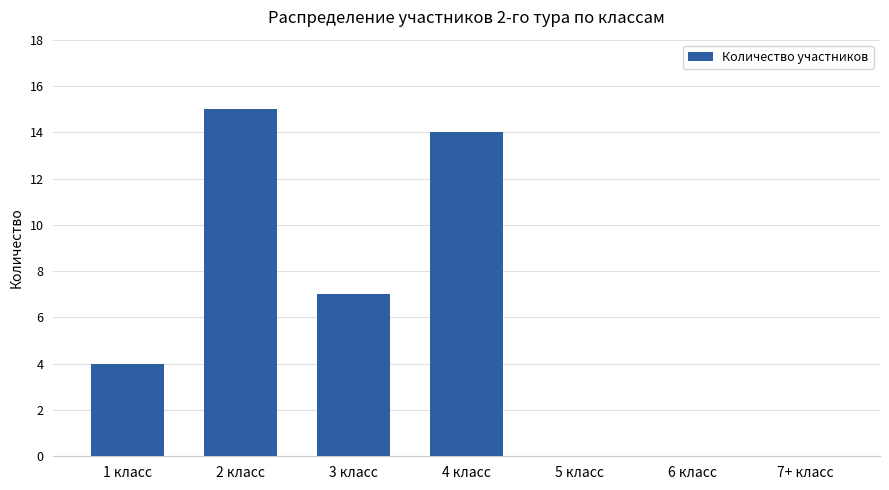

What is the change in value from 4 класс to 5 класс?

-14